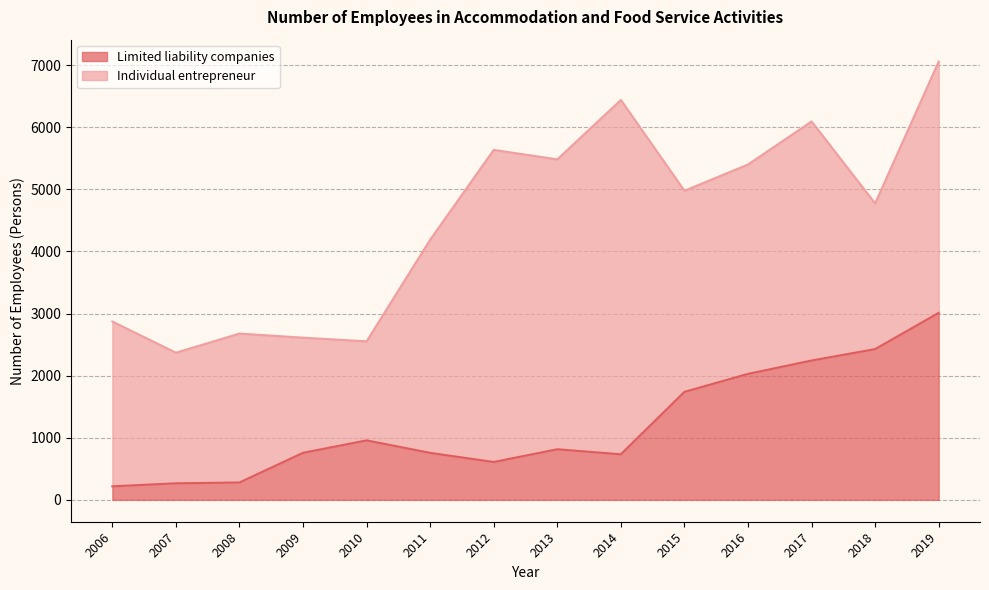

Is it true that Limited liability companies equals 756 at 2011?

True